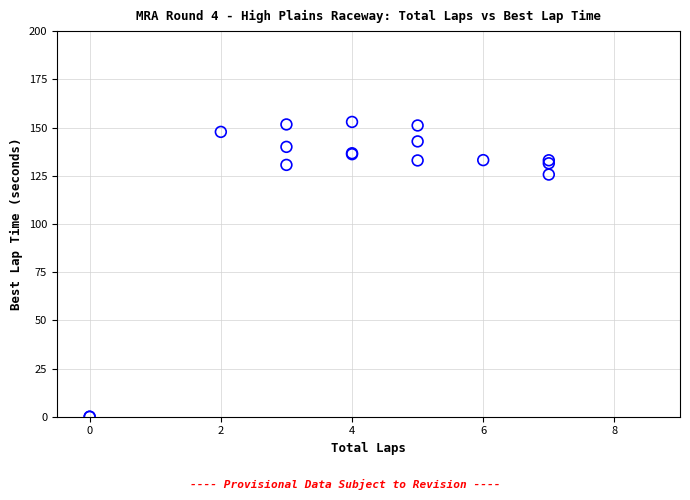

What Y value in the scatter plot is closest to 76?

125.6